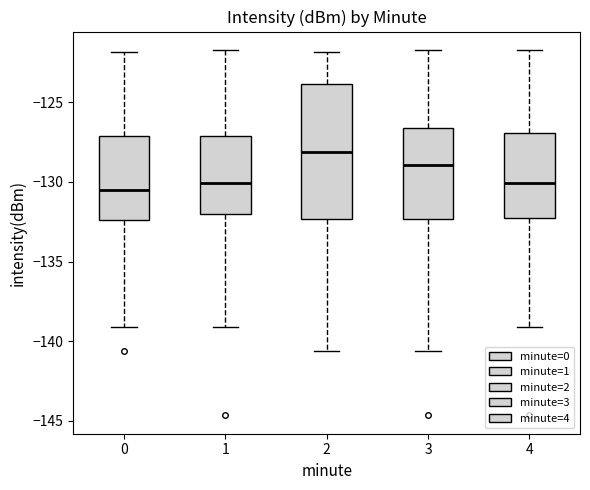

Reading left to right, transcribe this box plot: for each box, give where its median line is, the range the box spans, and where its two whiskers end, as read against the y-axis. The values are not printed on the chart, so give them approximately, as read against the axis.

0: median -130.5, box -132.5 to -127.0, whiskers -139.0 to -122.0
1: median -130.0, box -132.0 to -127.0, whiskers -139.0 to -121.5
2: median -128.0, box -132.5 to -124.0, whiskers -140.5 to -122.0
3: median -129.0, box -132.5 to -126.5, whiskers -140.5 to -121.5
4: median -130.0, box -132.5 to -127.0, whiskers -139.0 to -121.5